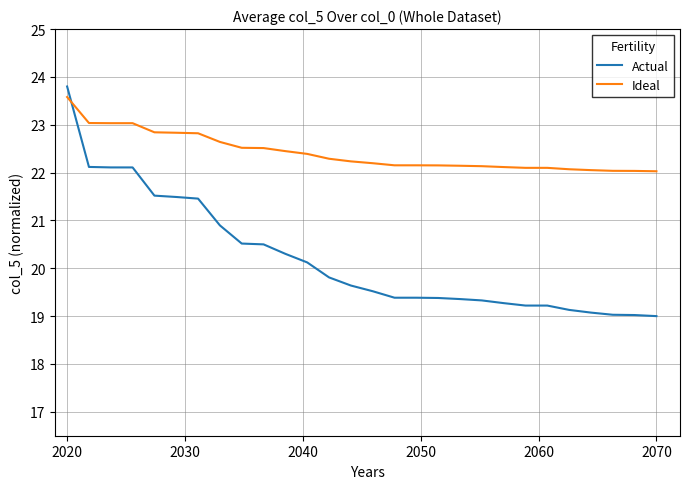

How many lines are shown in the chart?

2